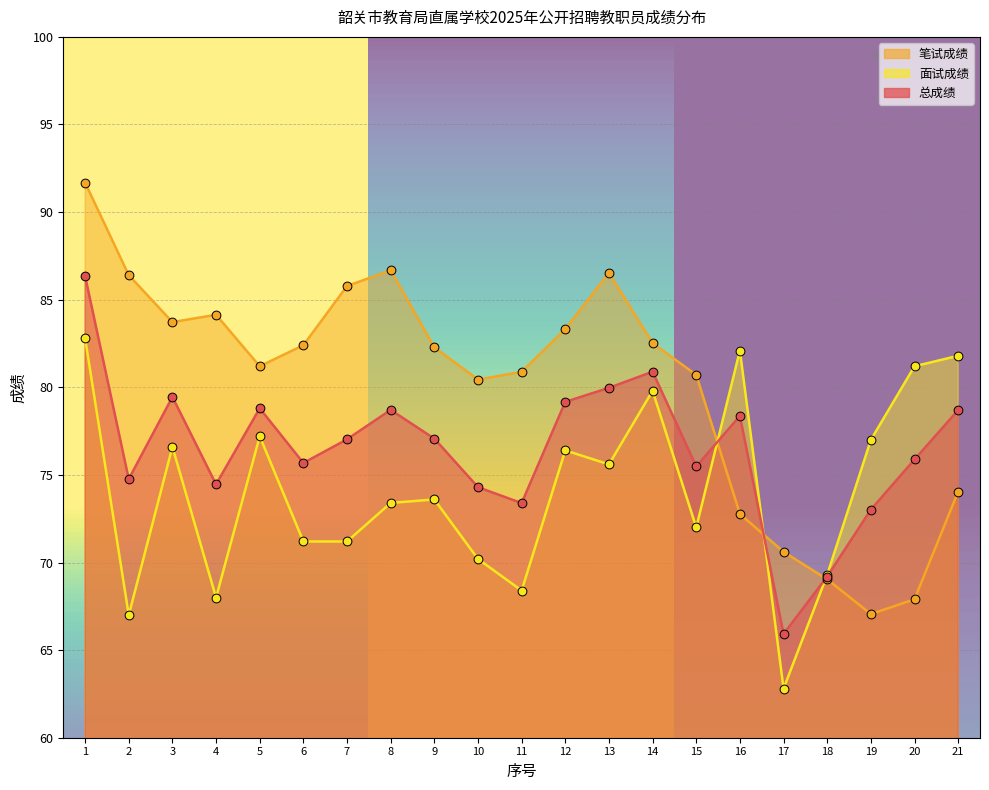

Which series has the largest Y range (max minus min)?

笔试成绩